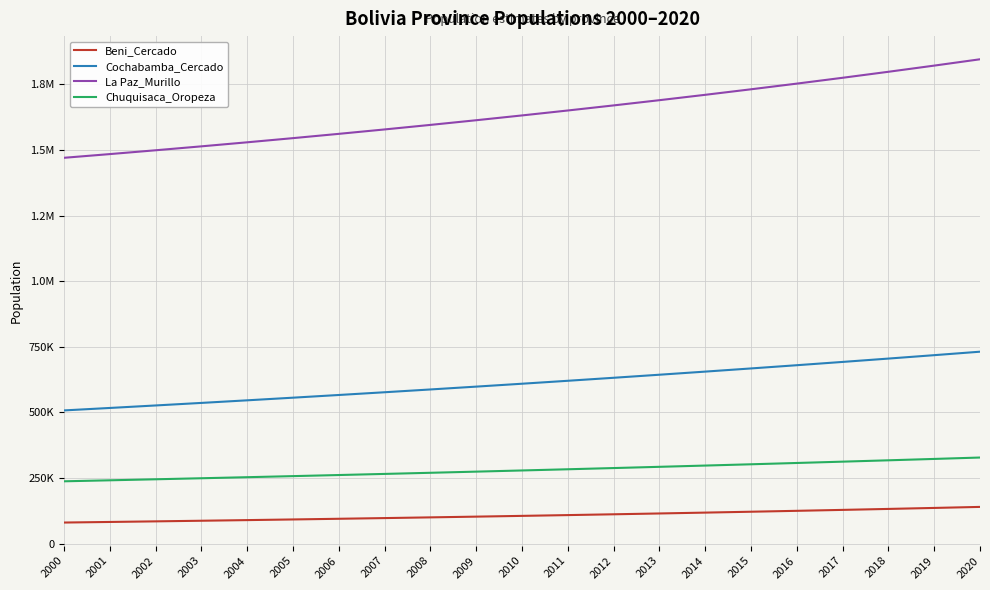

Does the chart display data point markers on the line(s)?

No